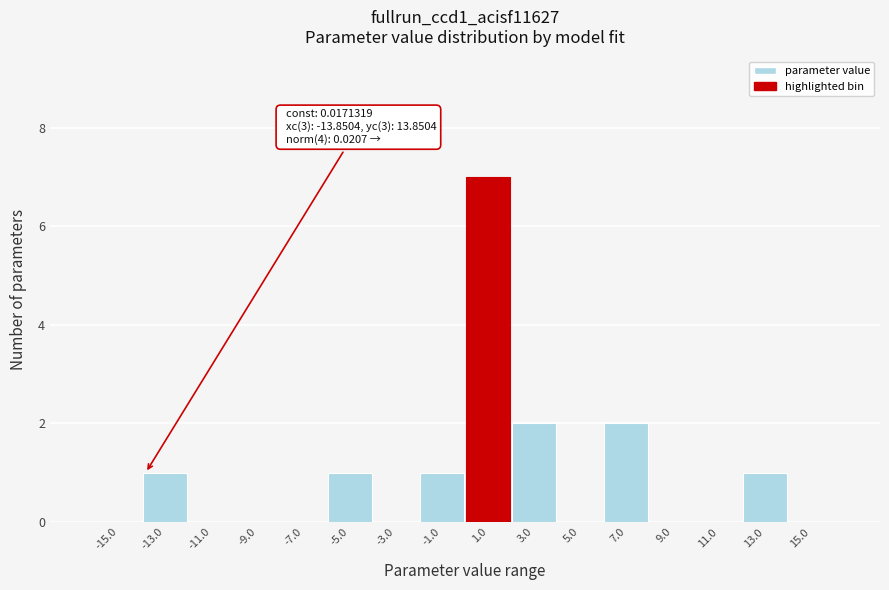

Which range on the x-axis has the tallest bar?

0 to 2